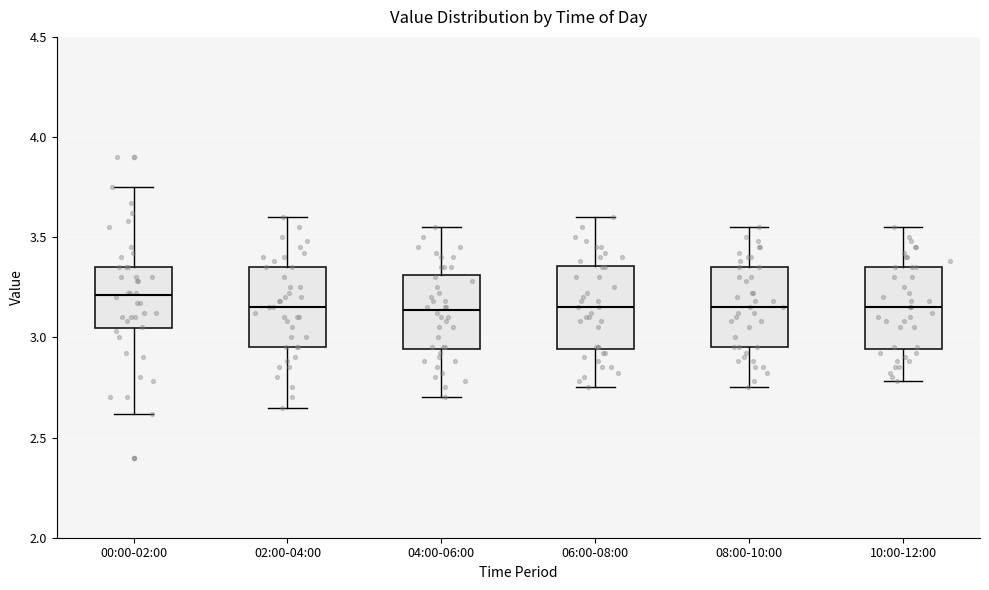

Where is the lower edge of the box for 08:00-10:00 on the y-axis? The values are not printed on the chart, so give them approximately, as read against the axis.

2.95